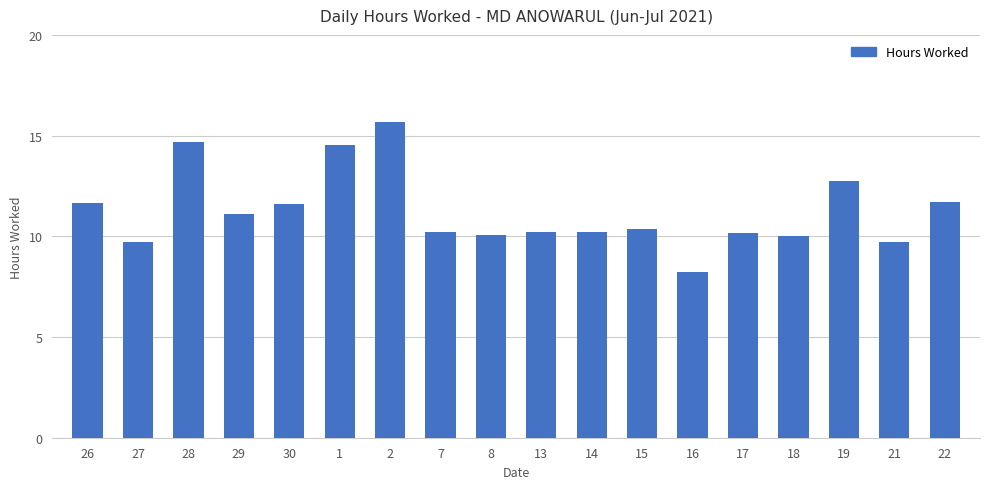

What is the value of the 18th bar from the left?

11.7